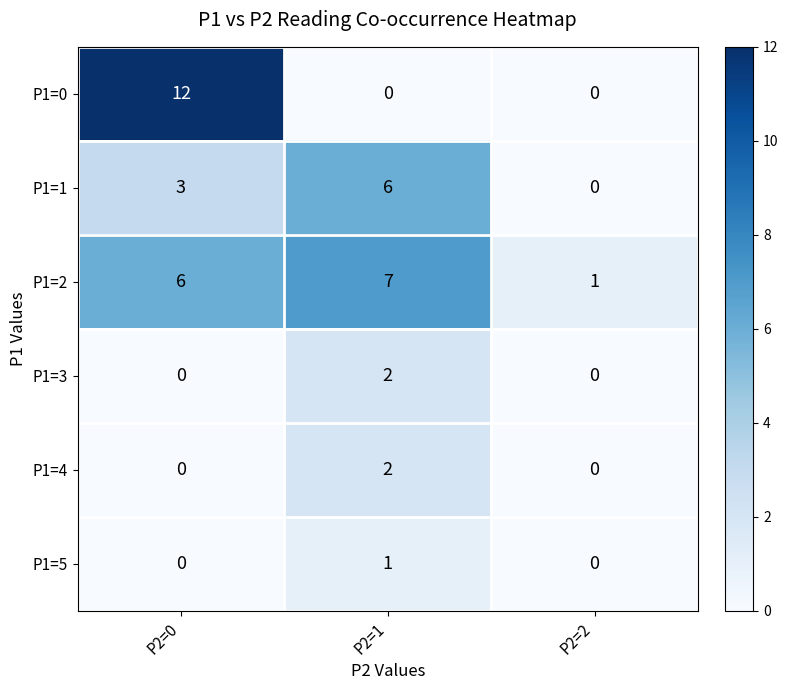

How many data points in P1=3 are above 0?

1